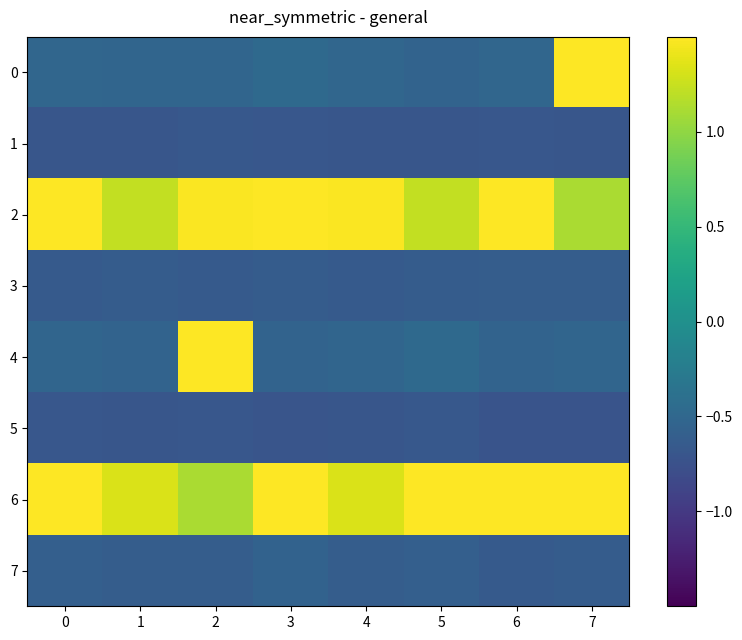

What is the greatest value displayed?

2.1